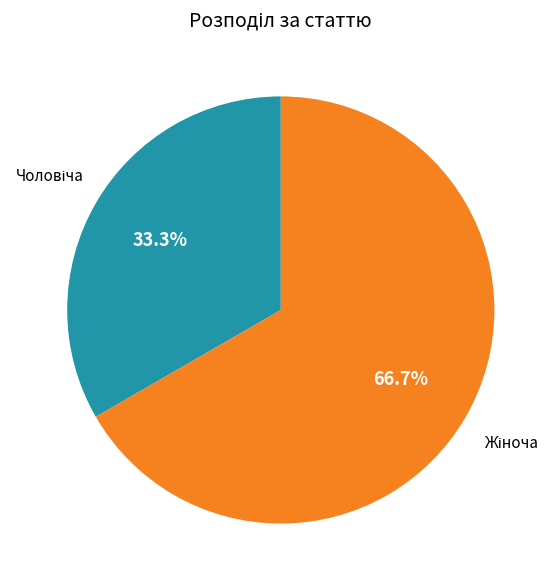

Is there a majority slice in this chart?

Yes